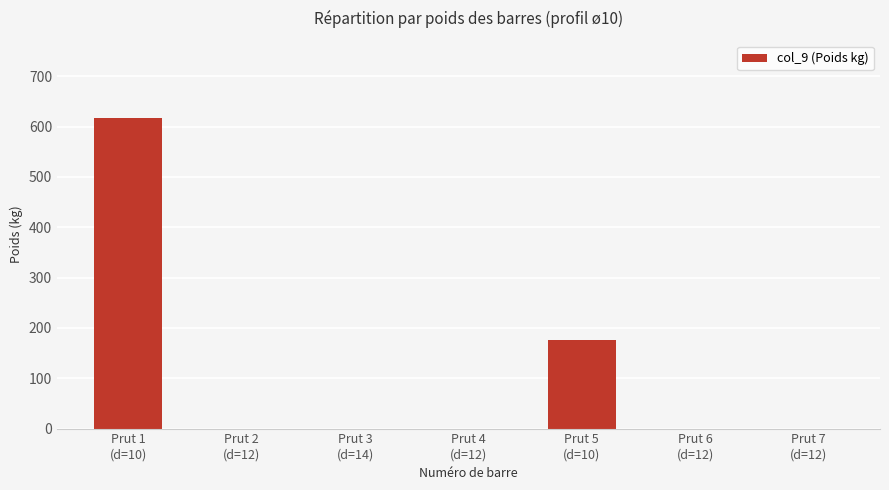

What is the maximum value shown in the chart?

616.5